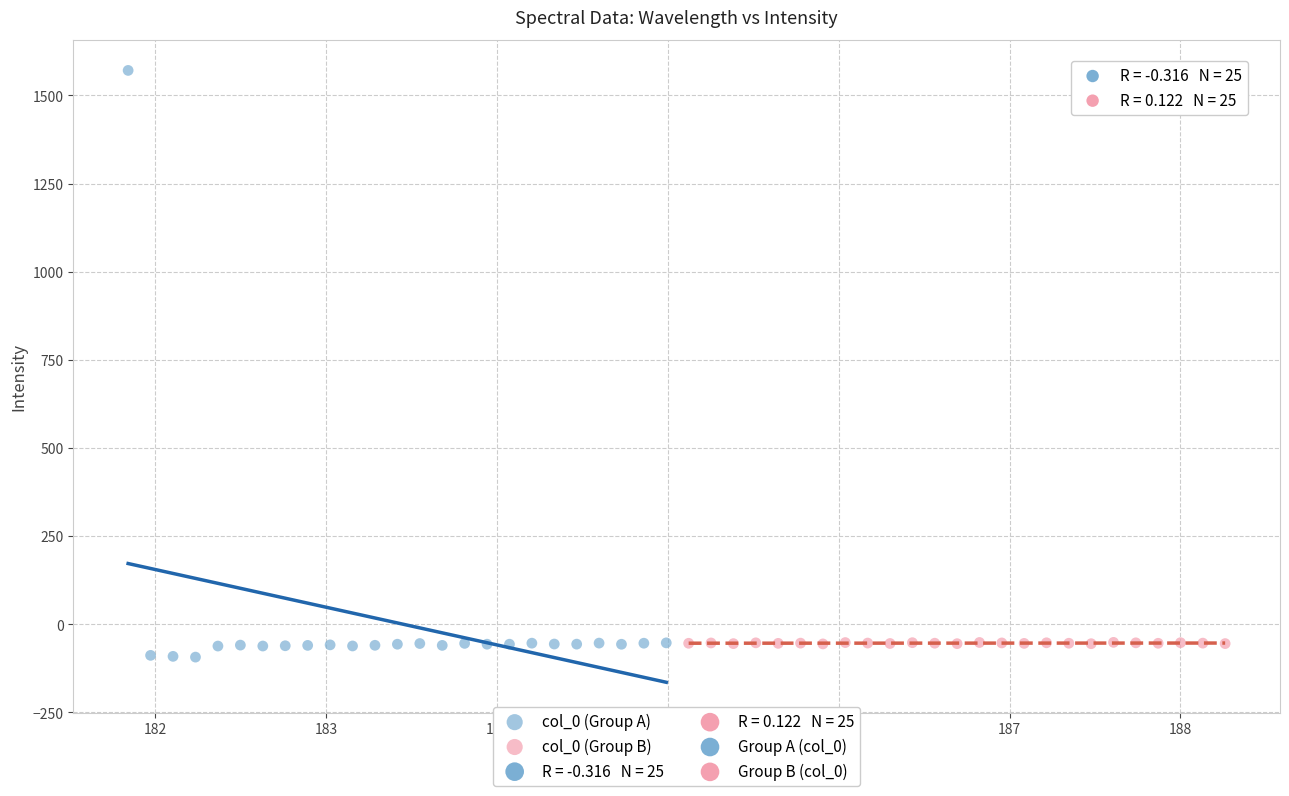

Which series has the largest Y range (max minus min)?

col_0 (Group A)